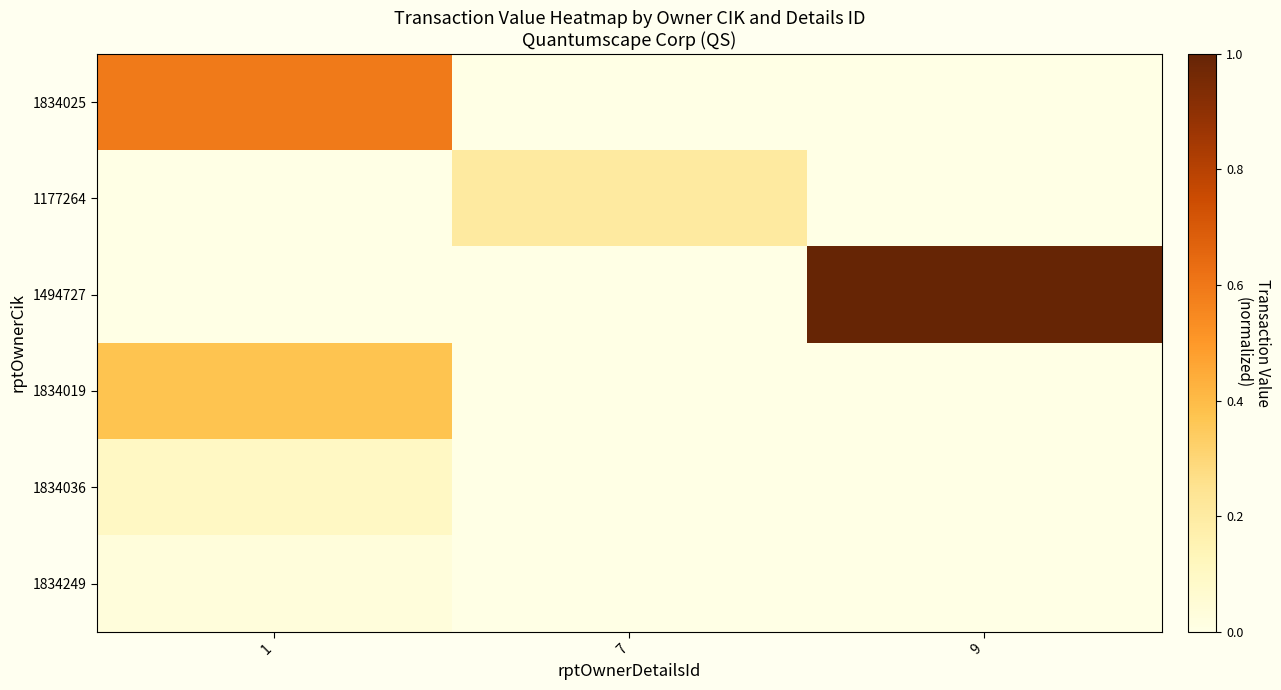

Which series changed the most between 1 and 9?

1494727